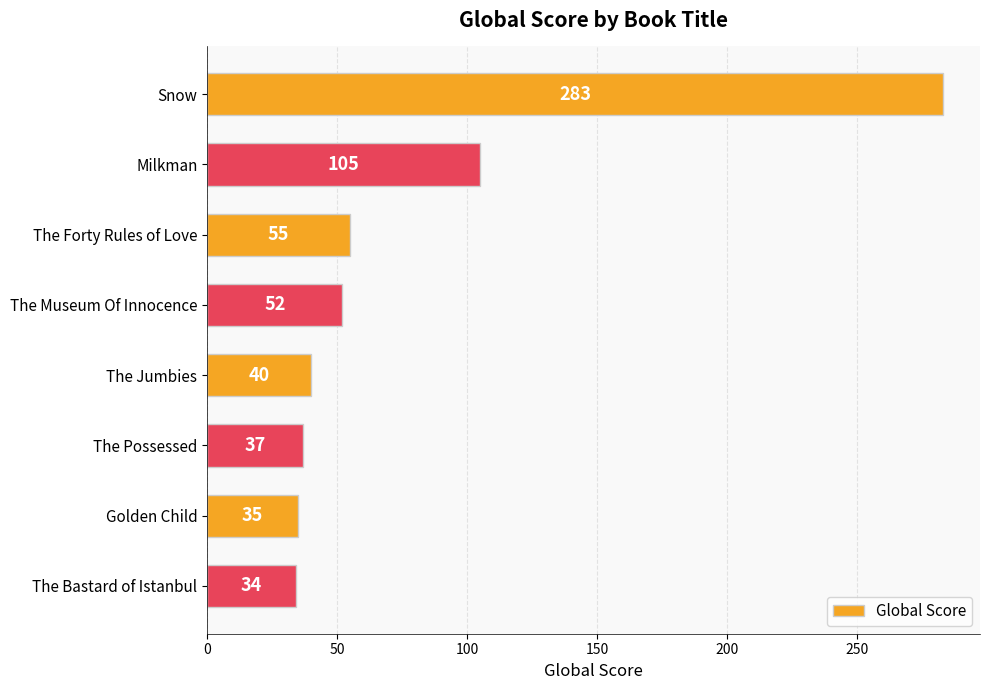

What is the maximum value shown in the chart?

283